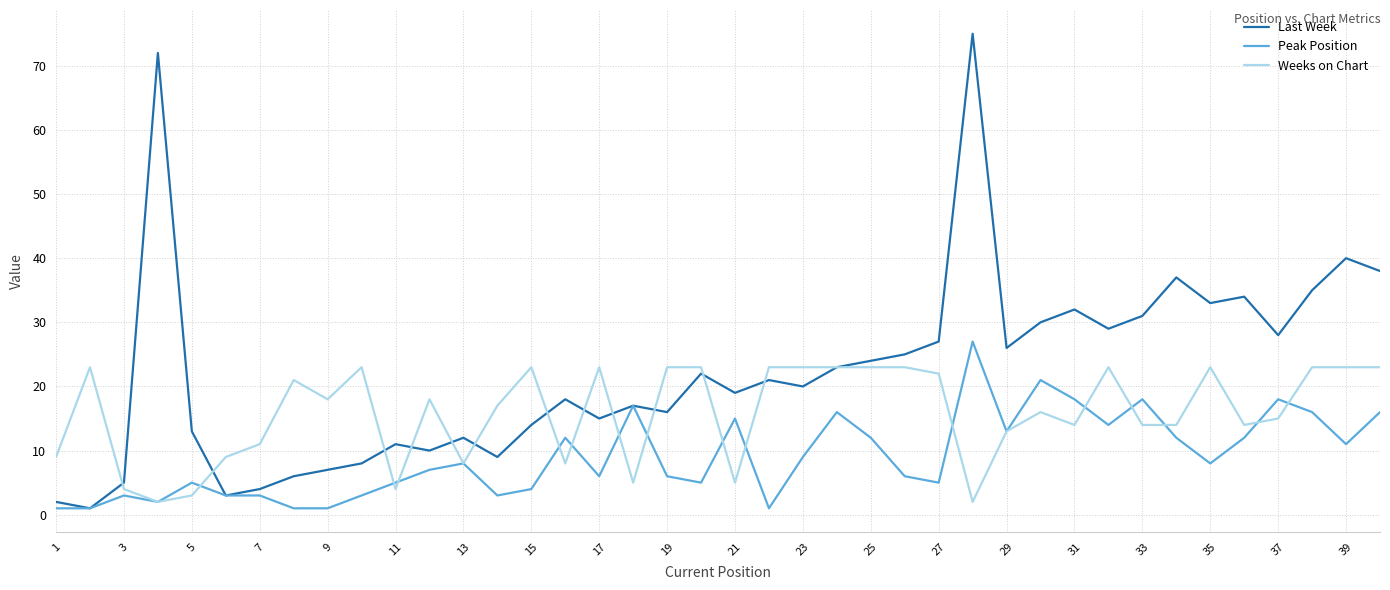

What is the greatest value displayed?

75